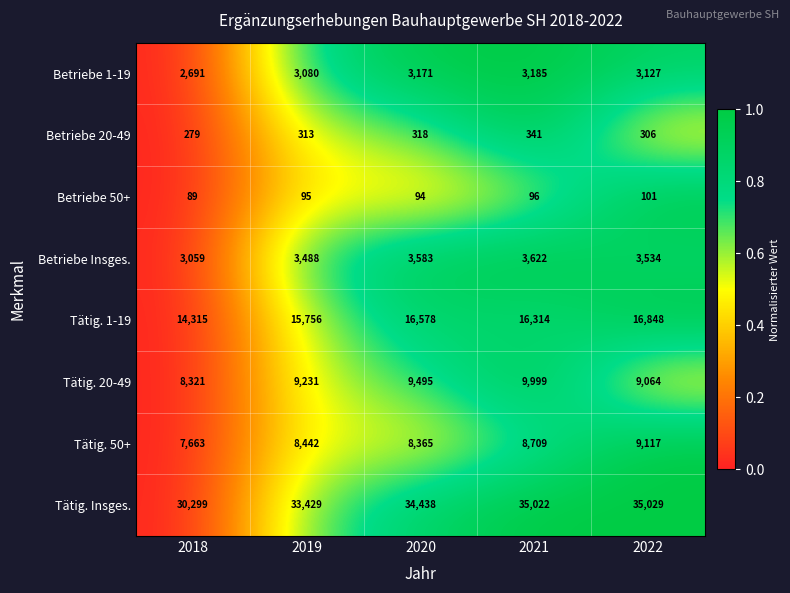

What is the average value of the Betriebe 1-19 series?

3051